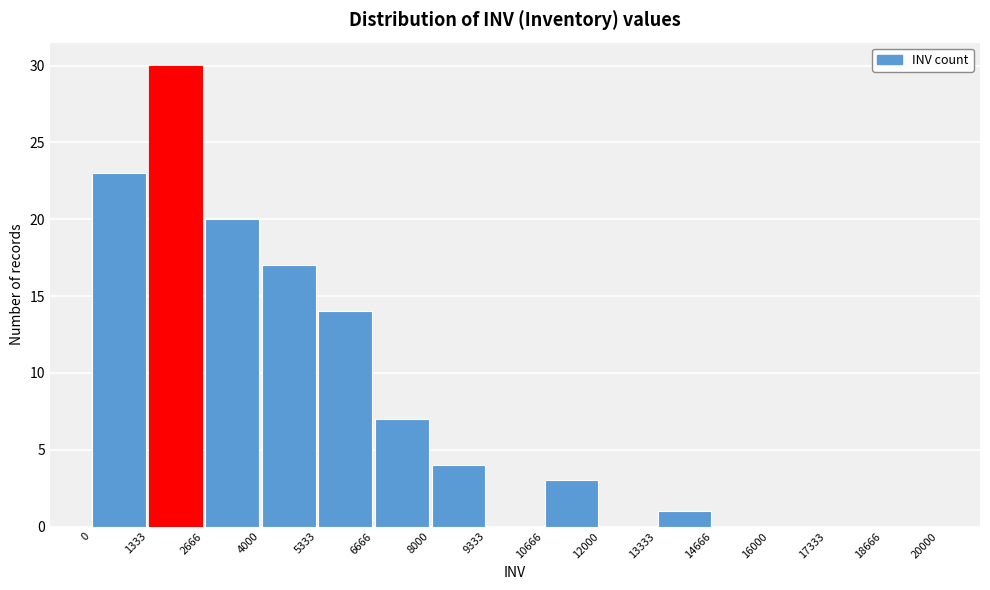

Over which range of the x-axis is the bar tallest?

1333 to 2666